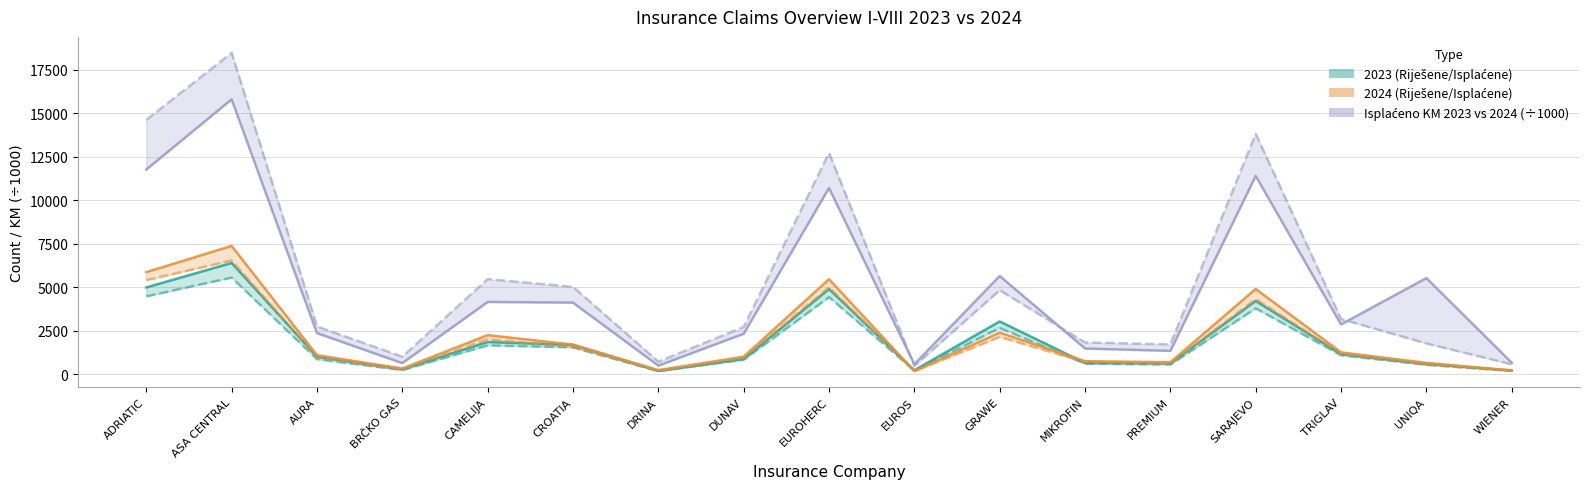

What is the label of the 10th point from the left?

EUROS